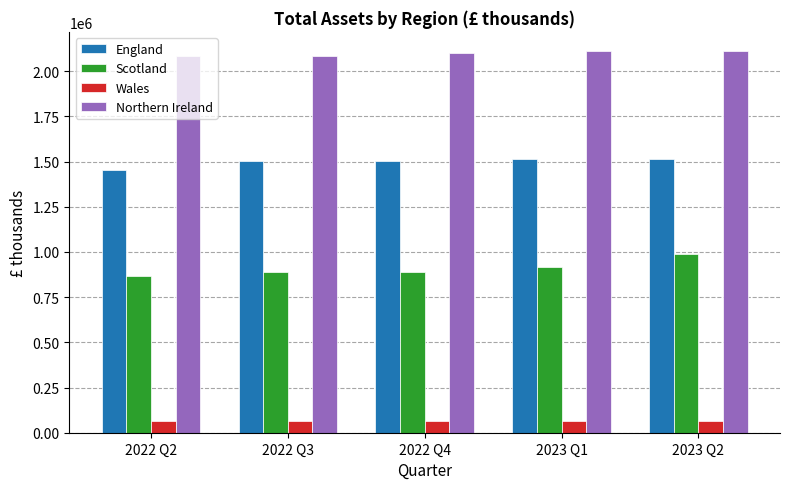

True or false: England has a value of 2372308.4 at 2023 Q1.

False